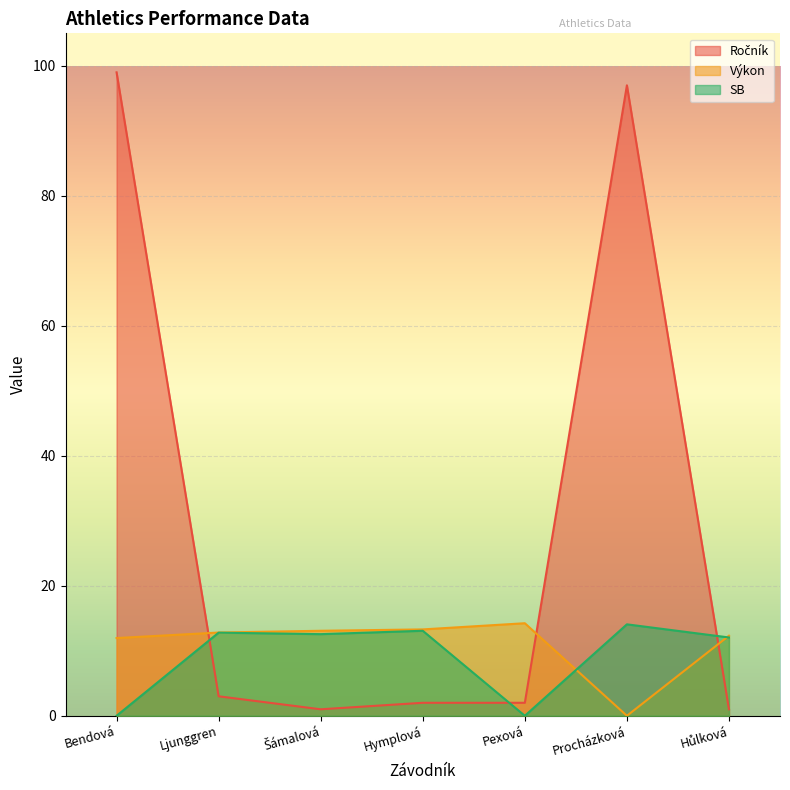

How many intersections are there between Výkon and SB?

2